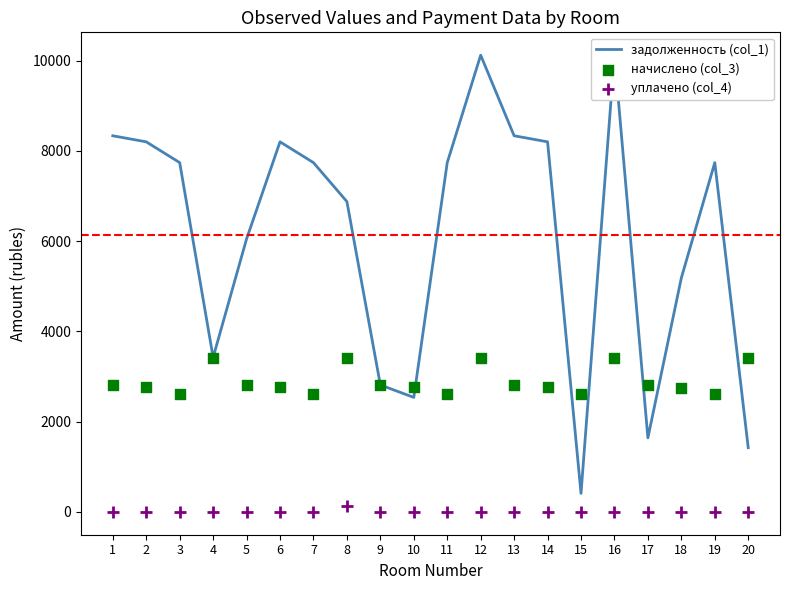

What is the total value across all series at 1?

11145.1